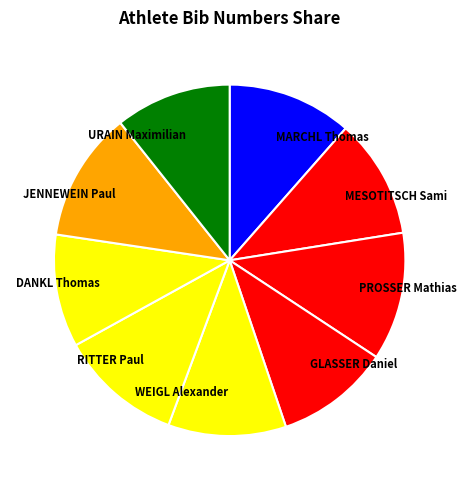

Is there any slice that represents more than half of the pie?

No